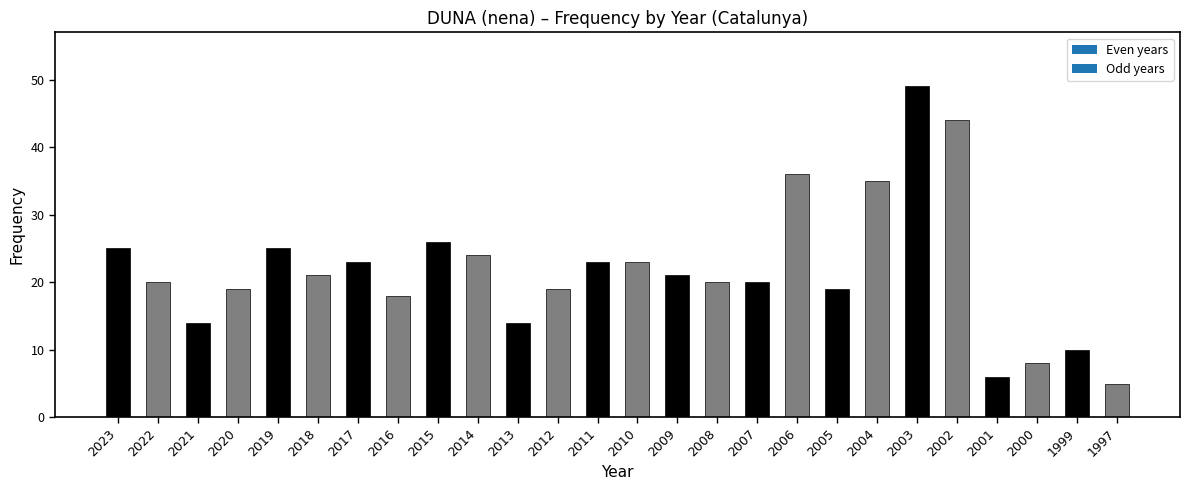

The value at 2011 is 23. True or false?

True